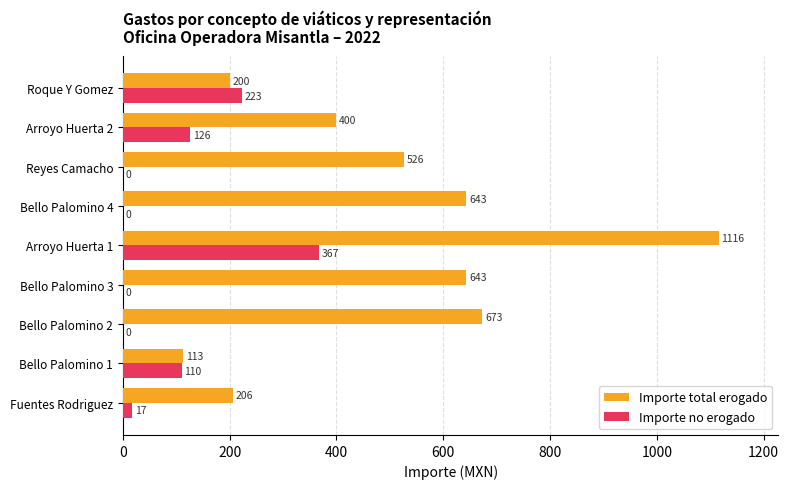

True or false: Importe no erogado has a value of 165.6 at Bello Palomino 1.

False